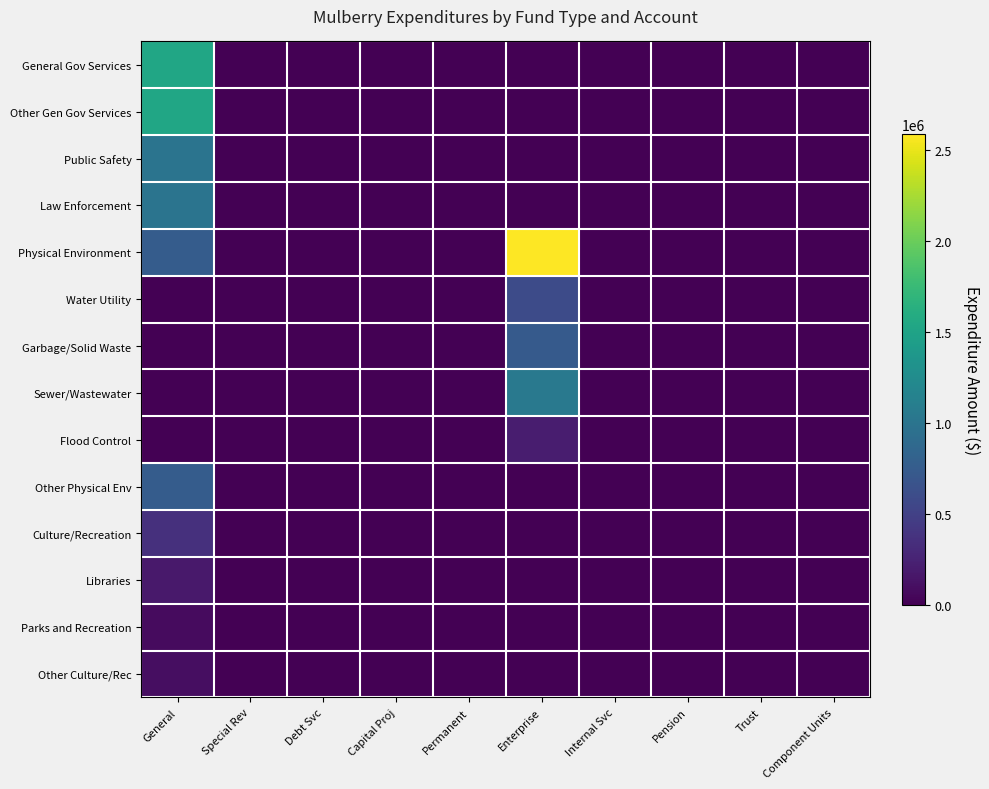

At how many categories does at least one series exceed 2290252?

1